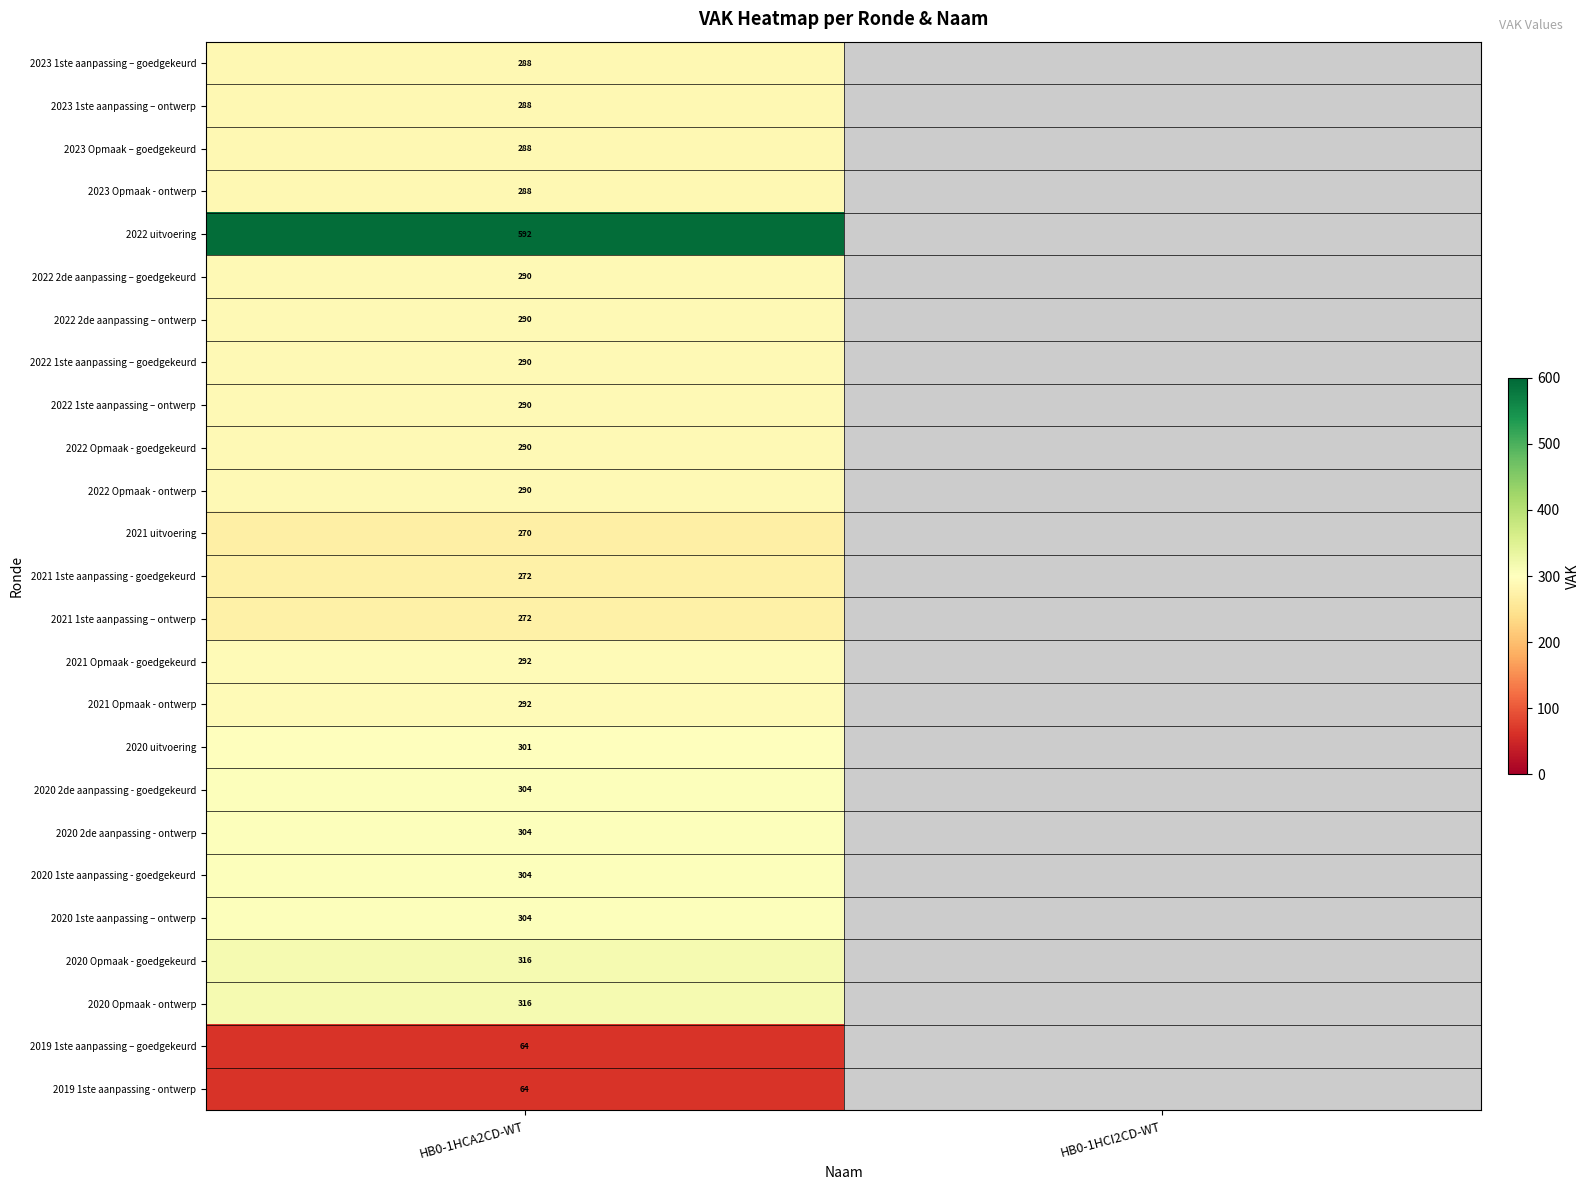

What is the total value across all series at HB0-1HCA2CD-WT?

7159